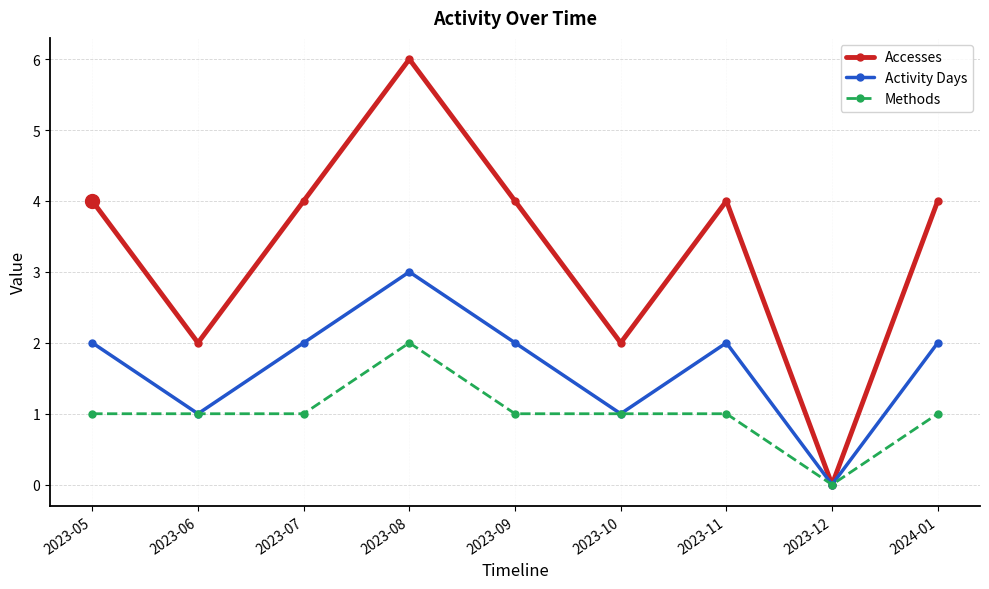

Rank the series at 2023-11 from lowest to highest value.

Methods, Activity Days, Accesses